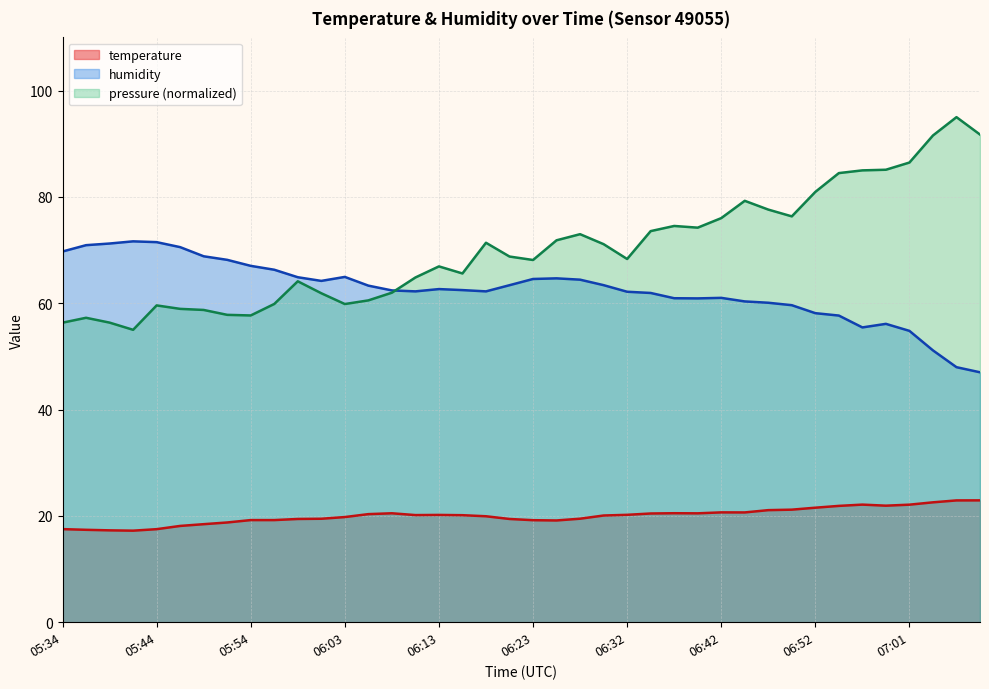

What is the greatest value displayed?

95.0